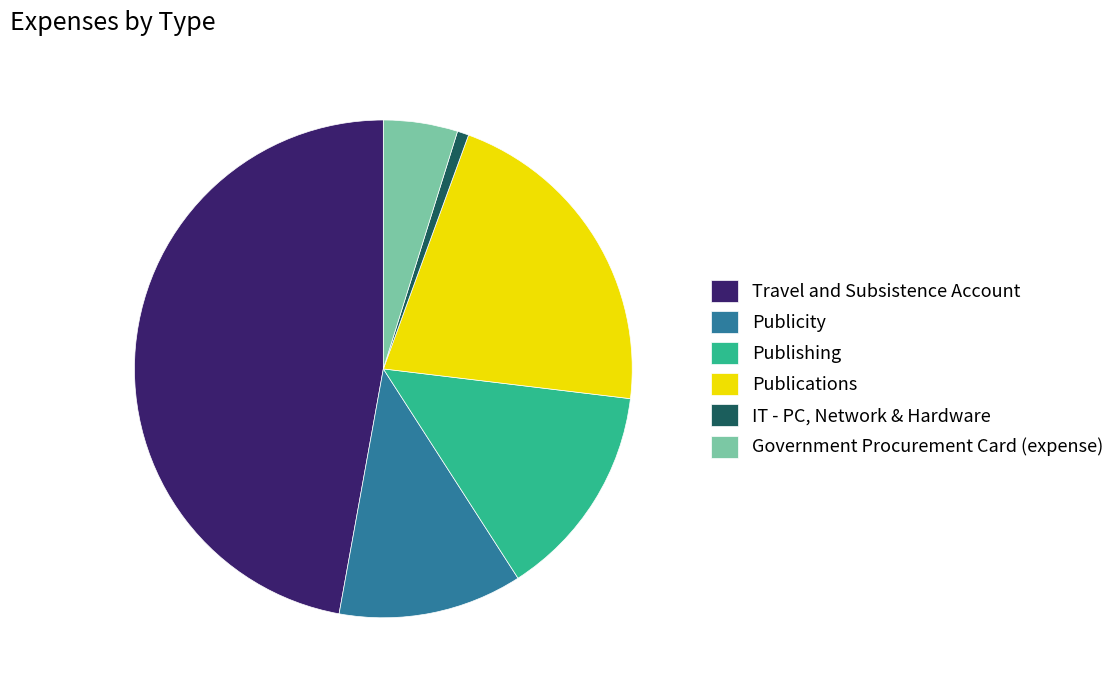

Between Publicity and IT - PC, Network & Hardware, which is larger?

Publicity